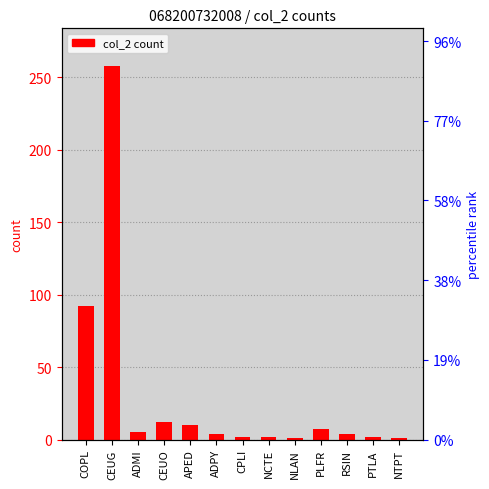

Rank the categories by value from lowest to highest.

NLAN, NTPT, CPLI, NCTE, PTLA, ADPY, RSIN, ADMI, PLFR, APED, CEUO, COPL, CEUG